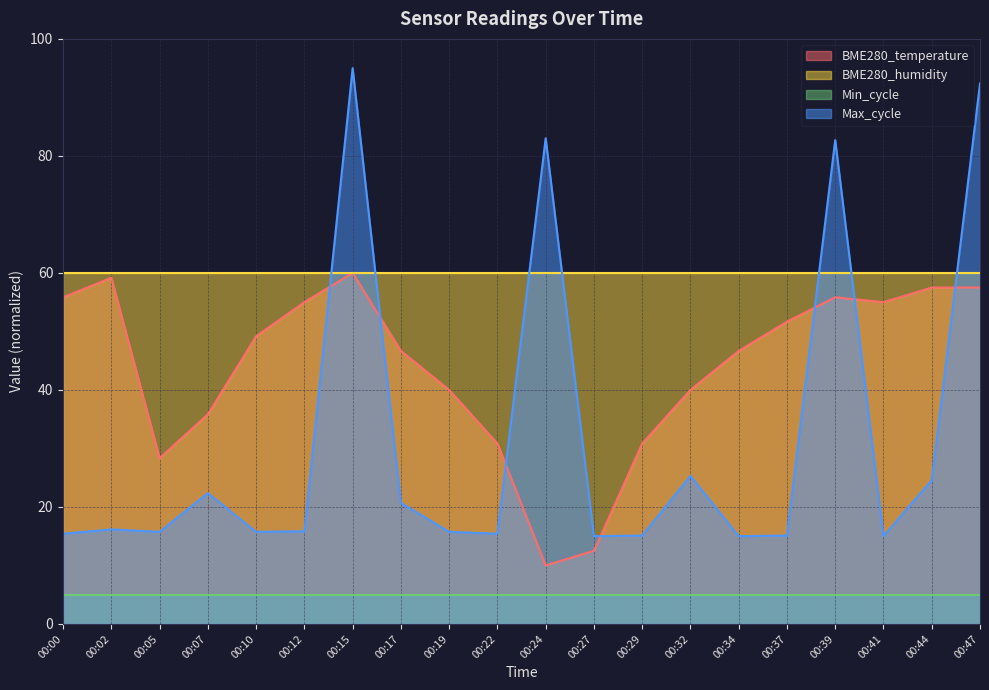

At how many categories does at least one series exceed 79?

4